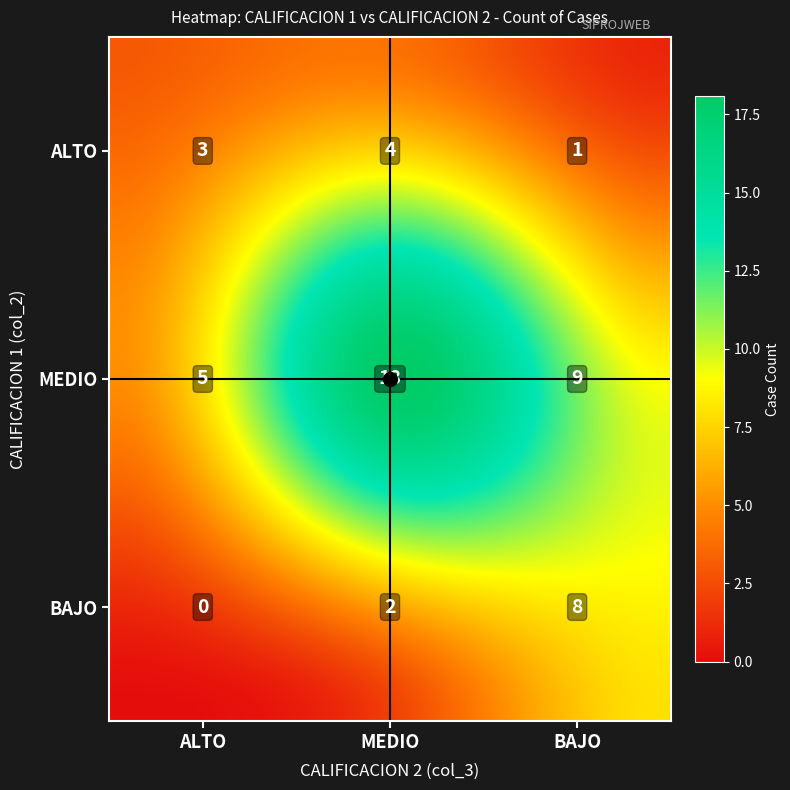

The chart shows a value of 8 at MEDIO_ALTO. True or false?

False